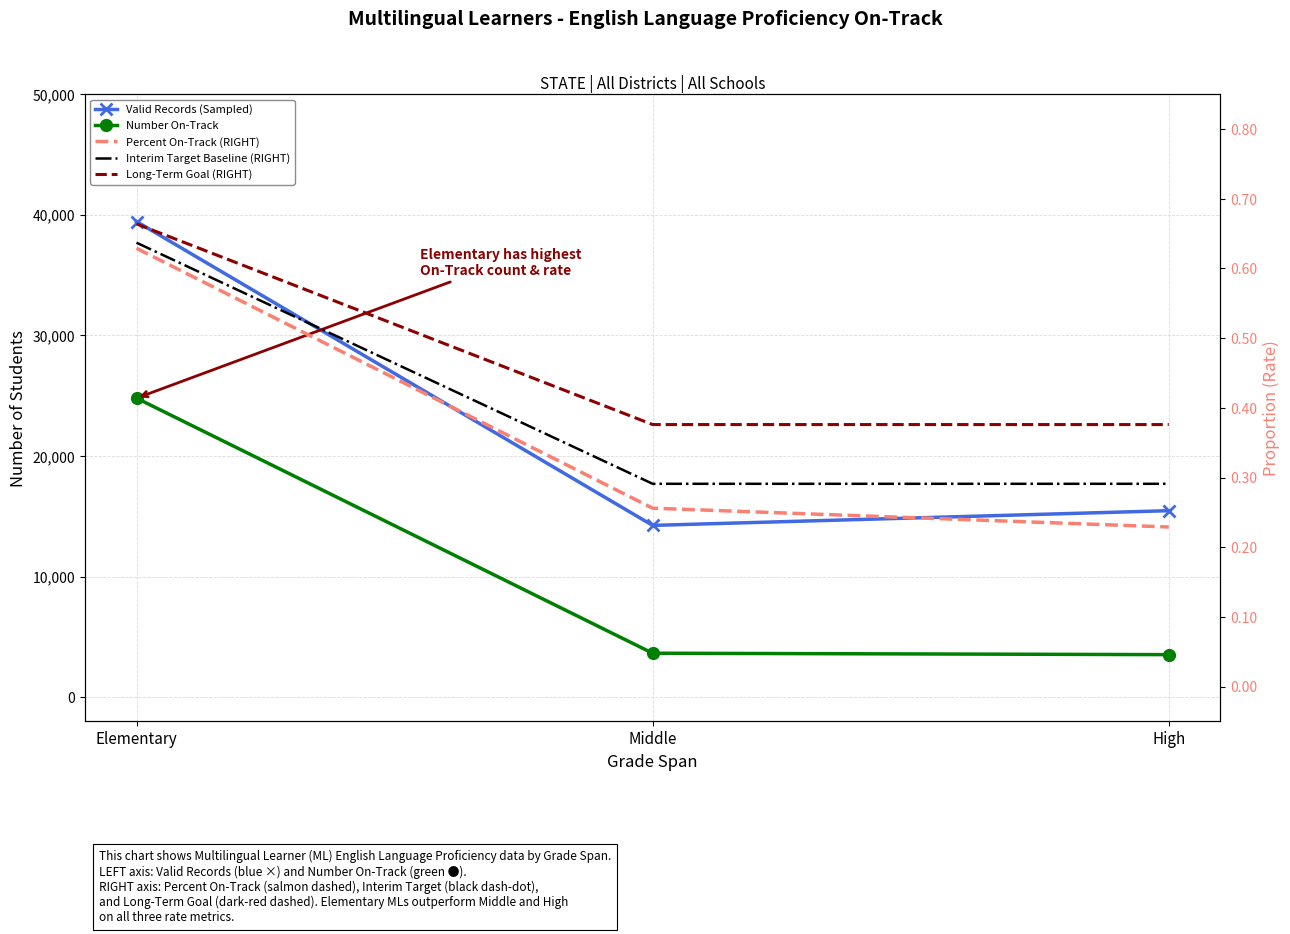

Which series has the widest spread of values?

Valid Records (Sampled)